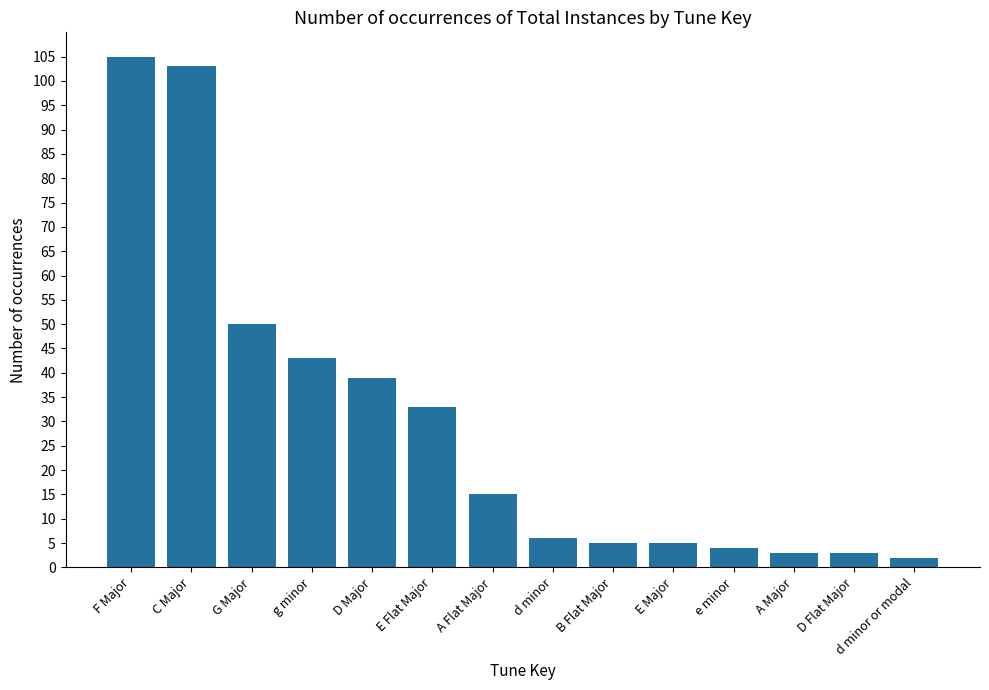

Which label corresponds to the largest value in the chart?

F Major